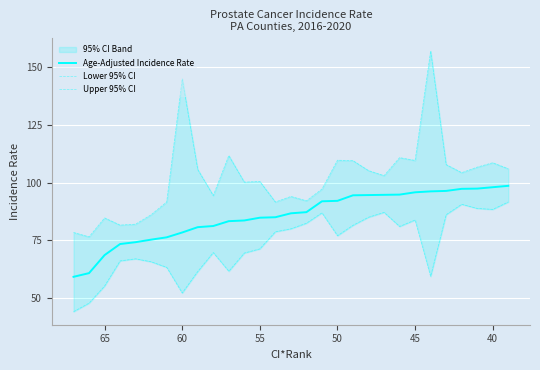

Reading left to right, what are all the values shown in this chart?

Age-Adjusted Incidence Rate: 59.2	60.8	68.6	73.4	74.2	75.3	76.3	78.4	80.7	81.2	83.3	83.6	84.8	85.0	86.7	87.2	91.9	92.1	94.5	94.6	94.7	94.8	95.8	96.2	96.4	97.3	97.4	98.0	98.6
Lower 95% CI: 44.1	47.8	55.2	66.1	67.0	65.7	63.3	52.2	61.5	69.7	61.6	69.5	71.3	78.7	80.0	82.4	86.9	77.0	81.5	85.0	87.1	81.0	83.8	59.4	86.1	90.6	88.8	88.4	91.6
Upper 95% CI: 78.4	76.5	84.7	81.6	82.0	86.1	91.6	144.9	105.7	94.4	111.7	100.2	100.5	91.6	94.0	92.1	97.2	109.7	109.5	105.2	103.0	110.8	109.6	157.0	107.8	104.3	106.7	108.6	106.0